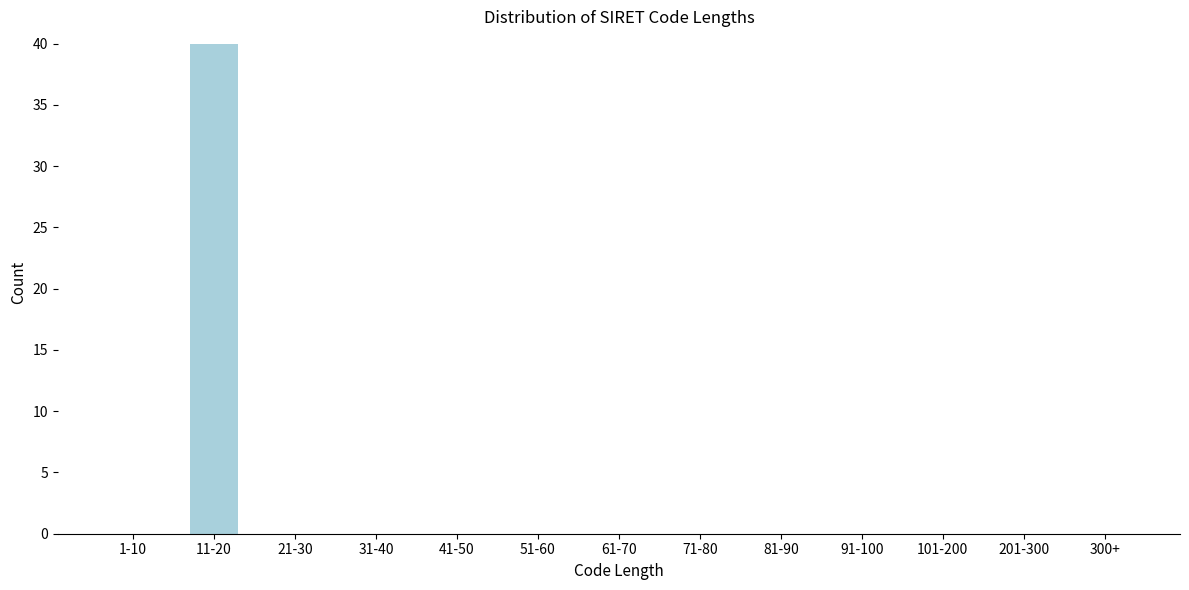

Reading left to right, transcribe all the data shown in this chart.

1-10=0	11-20=40	21-30=0	31-40=0	41-50=0	51-60=0	61-70=0	71-80=0	81-90=0	91-100=0	101-200=0	201-300=0	300+=0